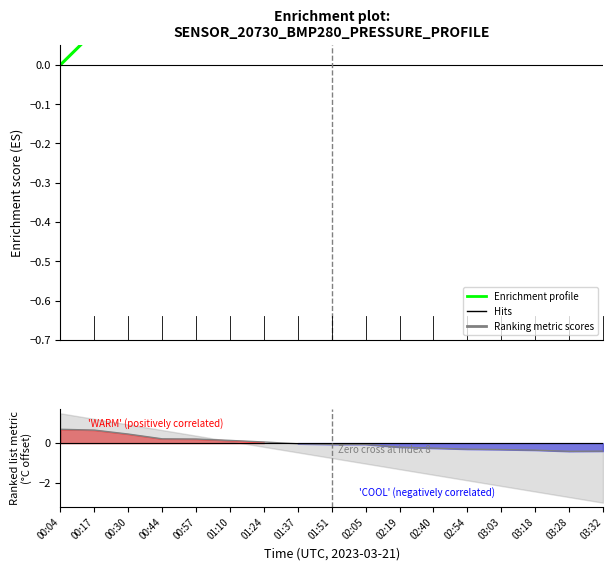

At how many categories does at least one series exceed 0?

17